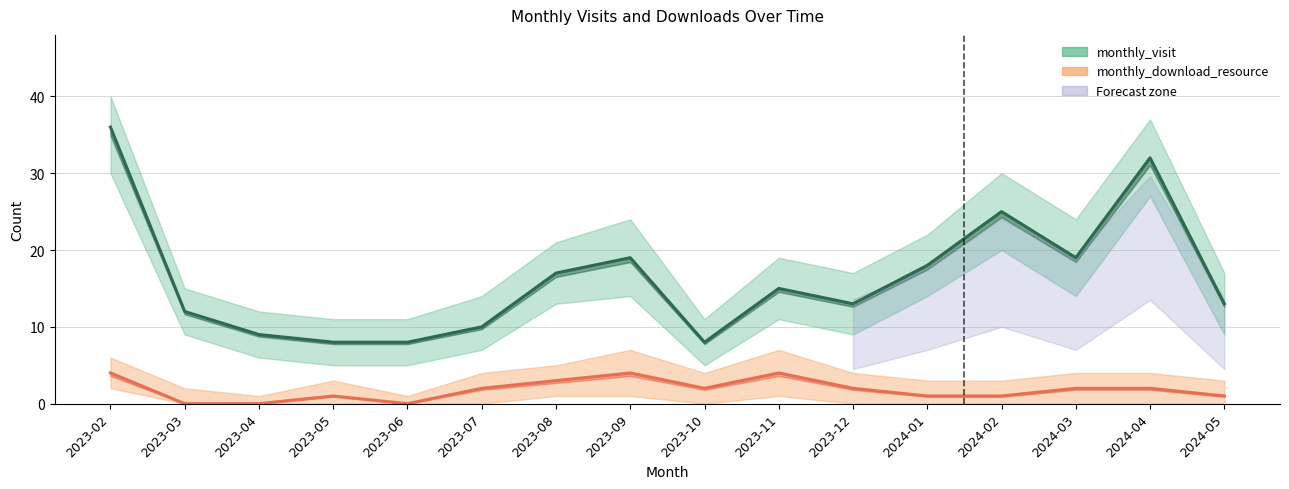

Which series changed the most between 2023-06 and 2024-02?

monthly_visit